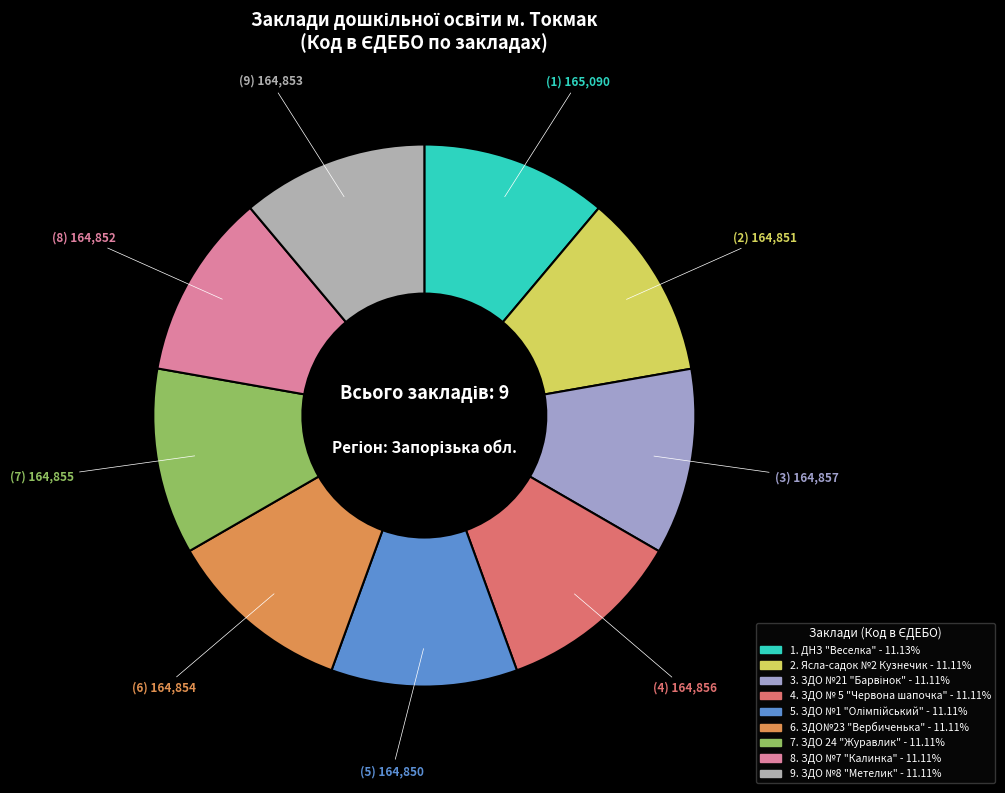

Does any single category account for the majority?

No